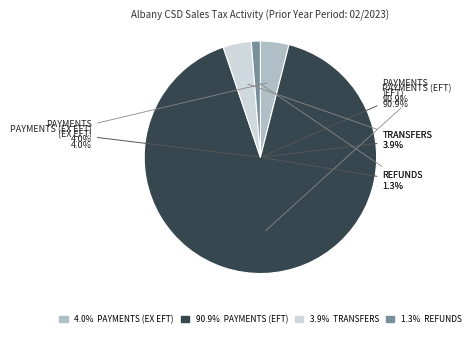

True or false: Payments (1-22 EFT) accounts for 91% of the total.

True